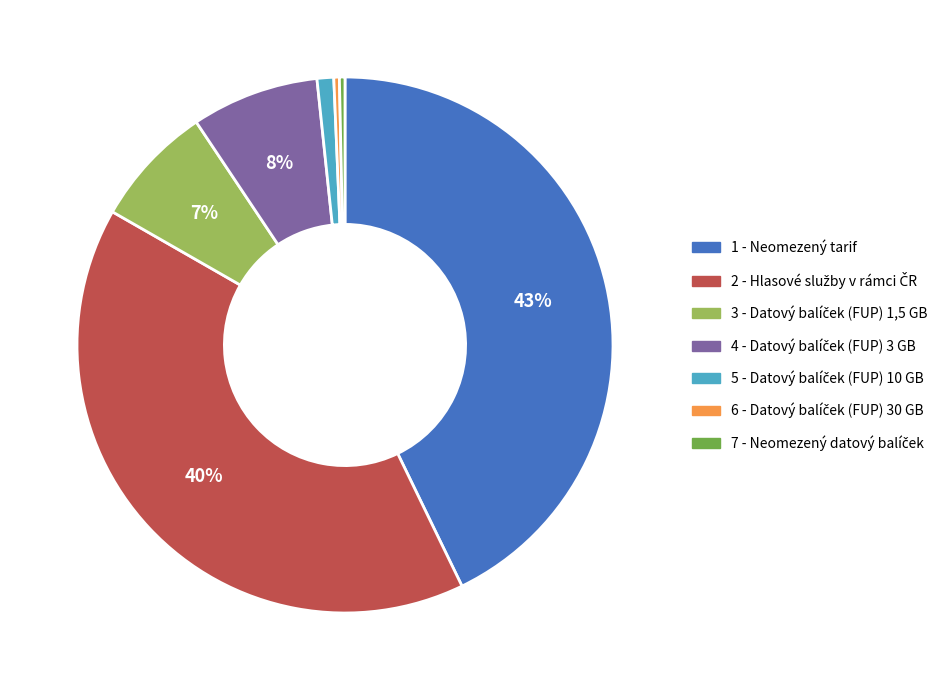

How many segments does this pie chart have?

7